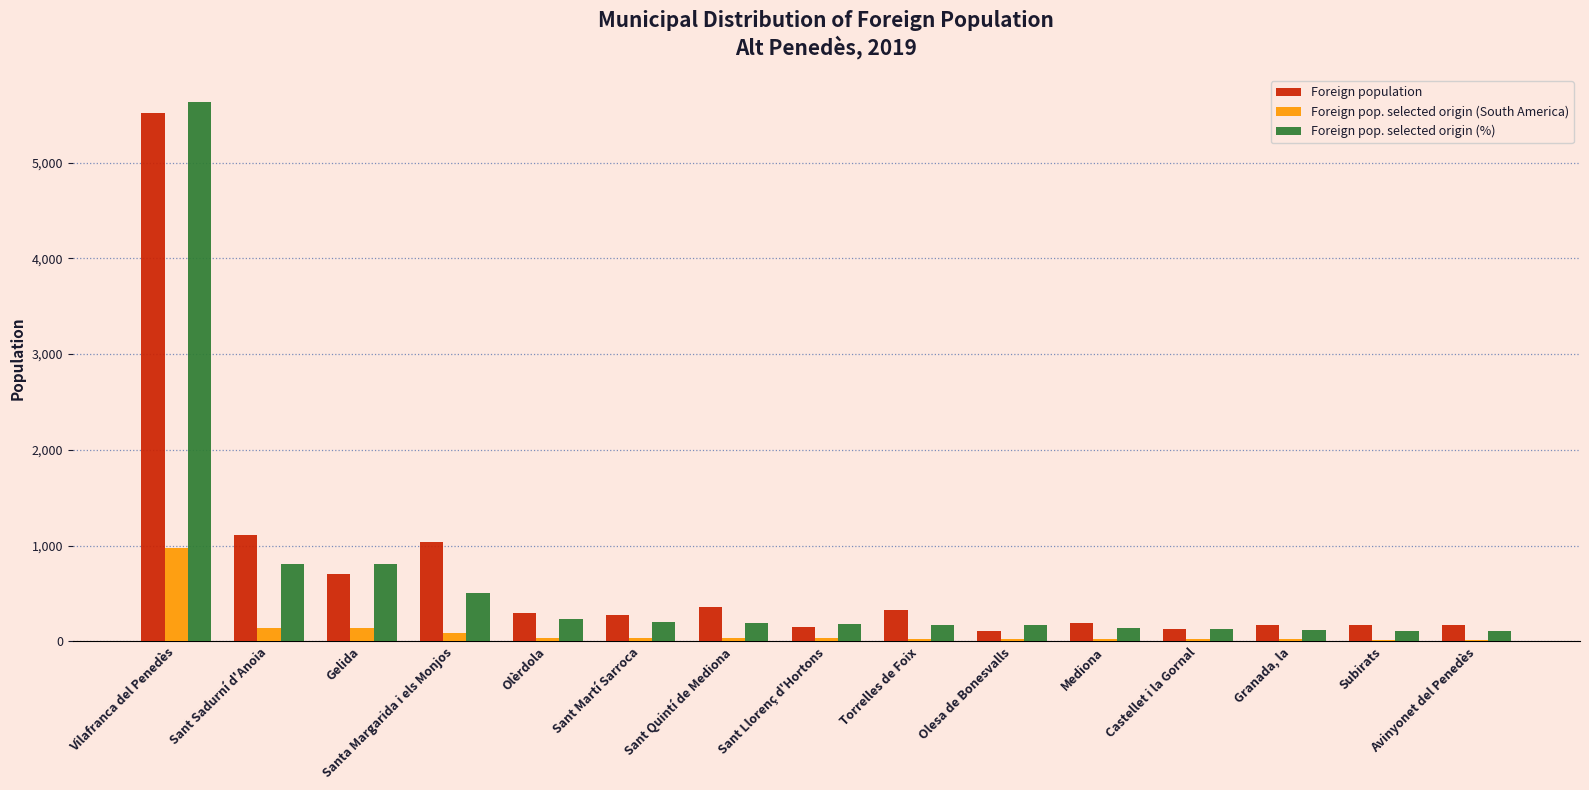

What is the difference between the Foreign pop. selected origin (%) values at Granada, la and Avinyonet del Penedès?

12